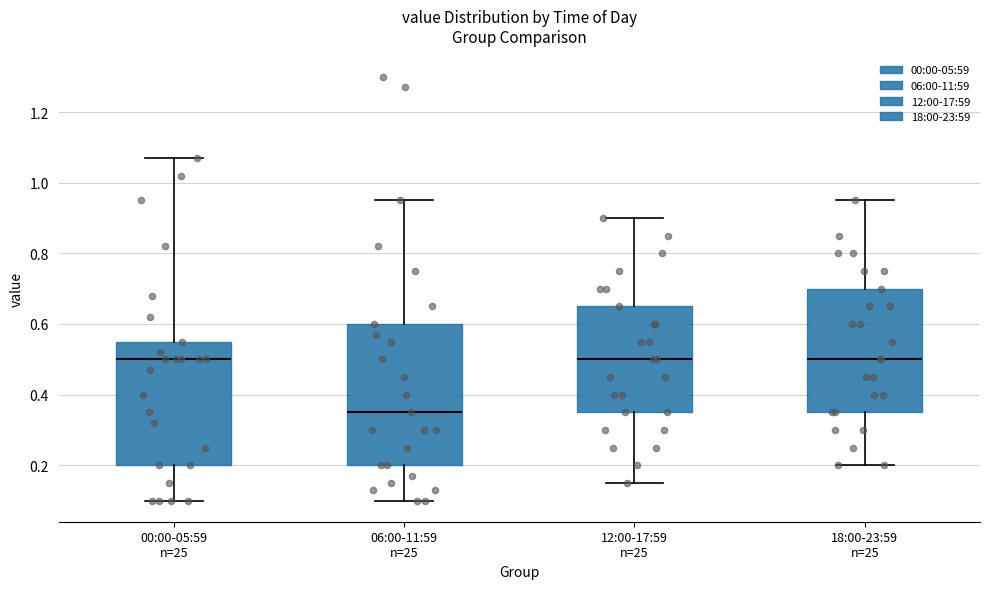

Reading left to right, read every box against the y-axis: the position of its median line, the range the box covers, and the ends of its whiskers. The values are not printed on the chart, so give them approximately, as read against the axis.

00:00-05:59 n=25: median 0.50, box 0.20 to 0.56, whiskers 0.10 to 1.08
06:00-11:59 n=25: median 0.36, box 0.20 to 0.60, whiskers 0.10 to 0.96
12:00-17:59 n=25: median 0.50, box 0.36 to 0.66, whiskers 0.16 to 0.90
18:00-23:59 n=25: median 0.50, box 0.36 to 0.70, whiskers 0.20 to 0.96